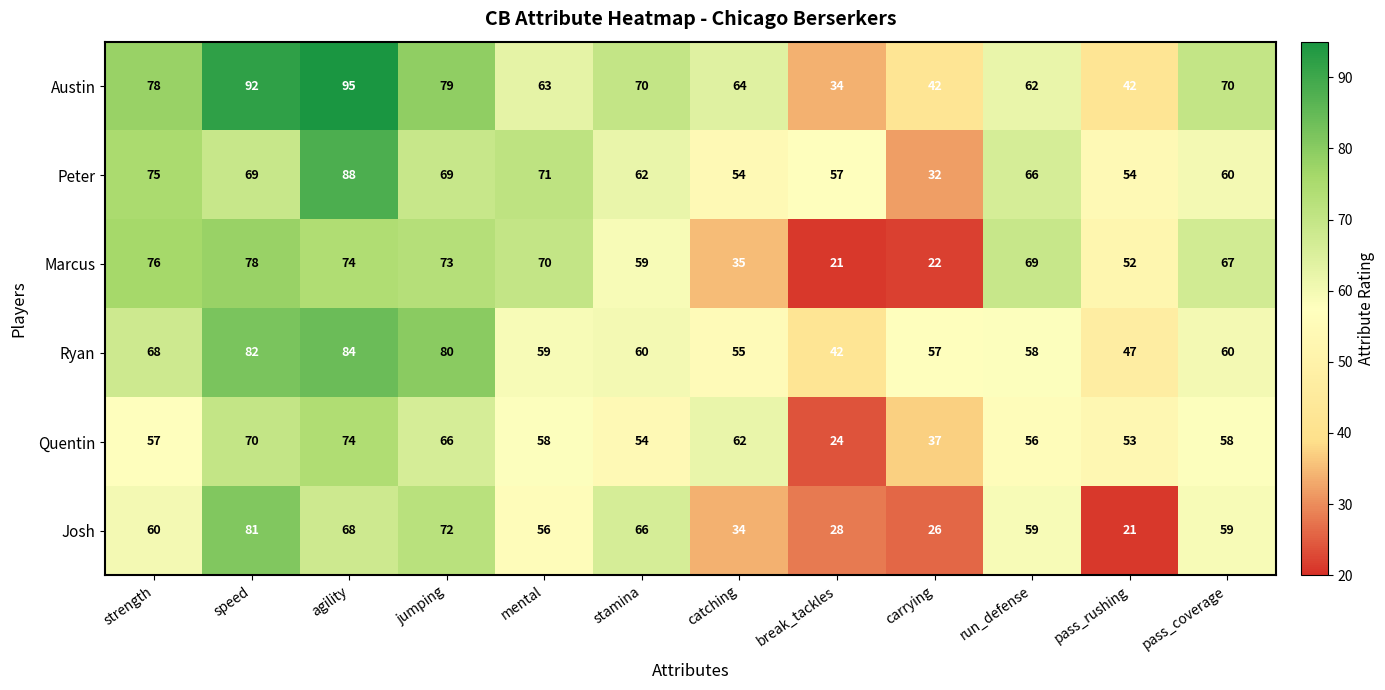

Where does the Peter series first go above 66?

strength